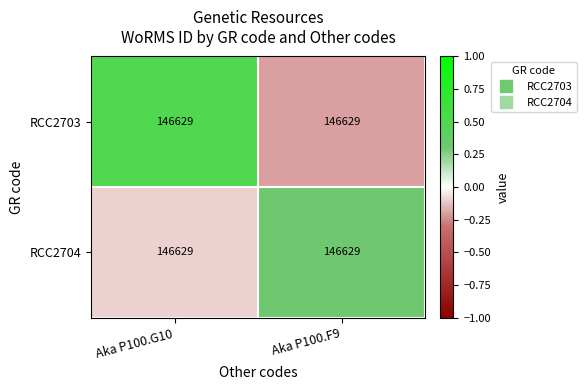

At Aka P100.F9, list the series in order from largest to smallest.

RCC2704, RCC2703